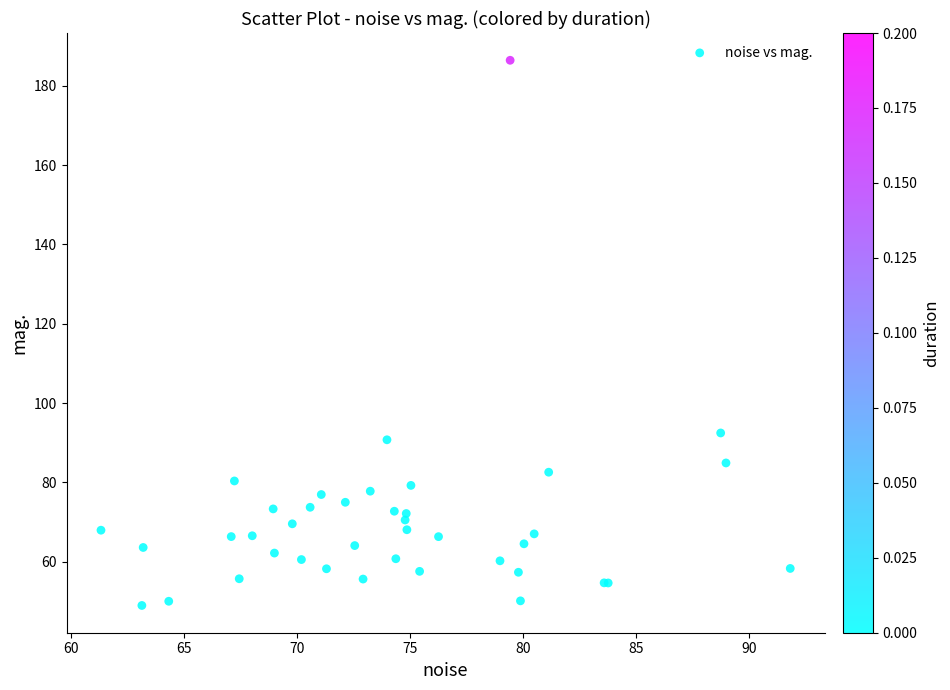

What Y value in the scatter plot is closest to 117?

92.5